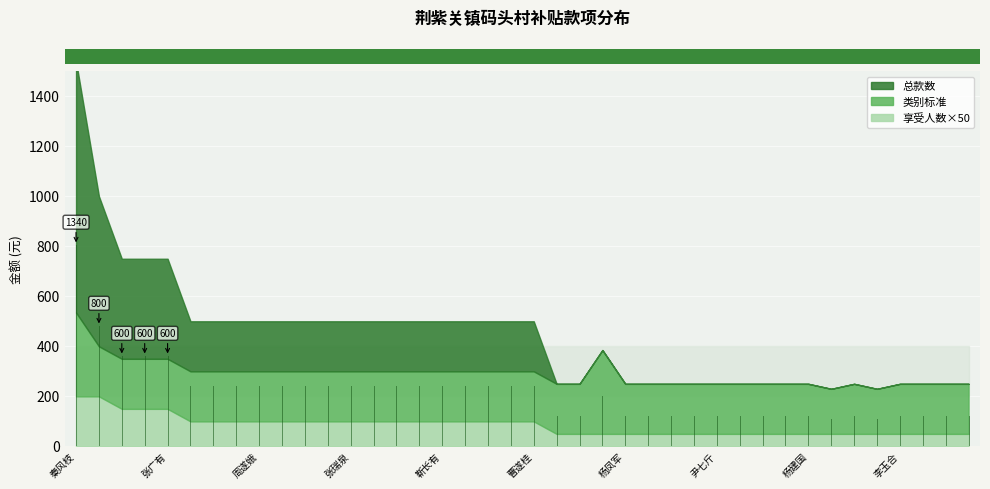

At which label does 总款数 reach its peak?

秦风枝